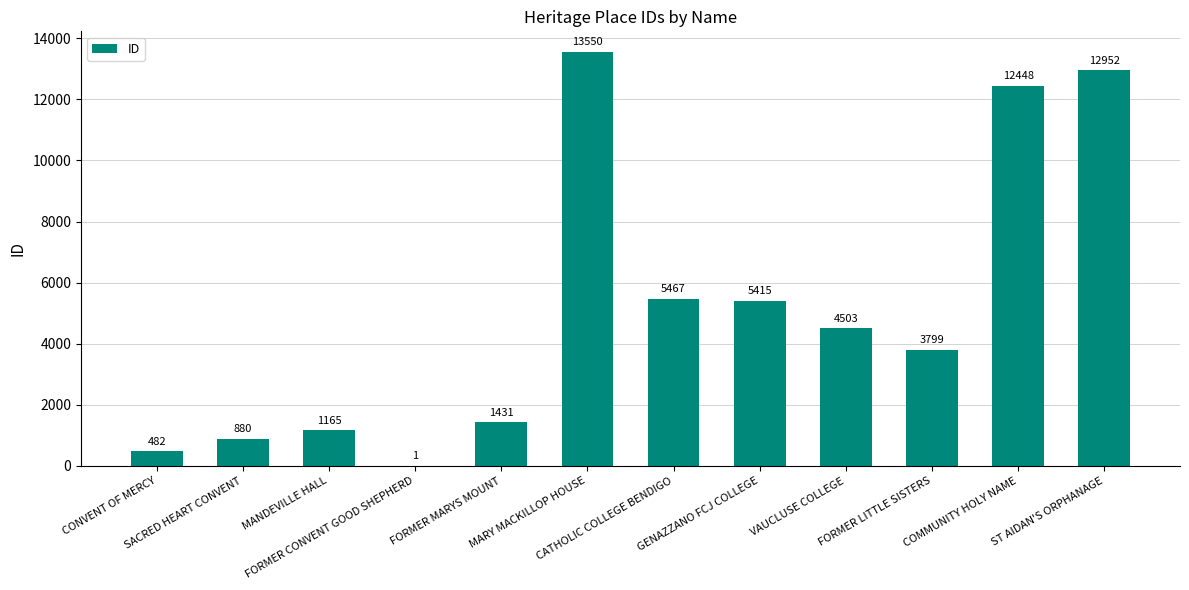

What is the ratio of the value at COMMUNITY HOLY NAME to the value at ST AIDAN'S ORPHANAGE?

1.0